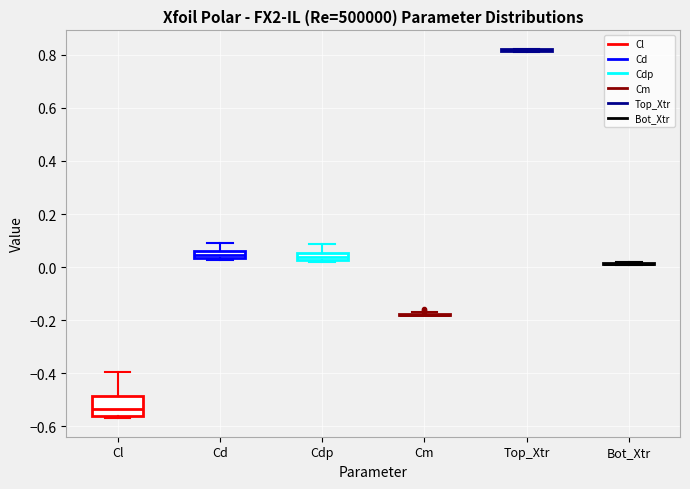

Comparing the boxes themselves (not the whiskers), which one is the tallest?

Cl